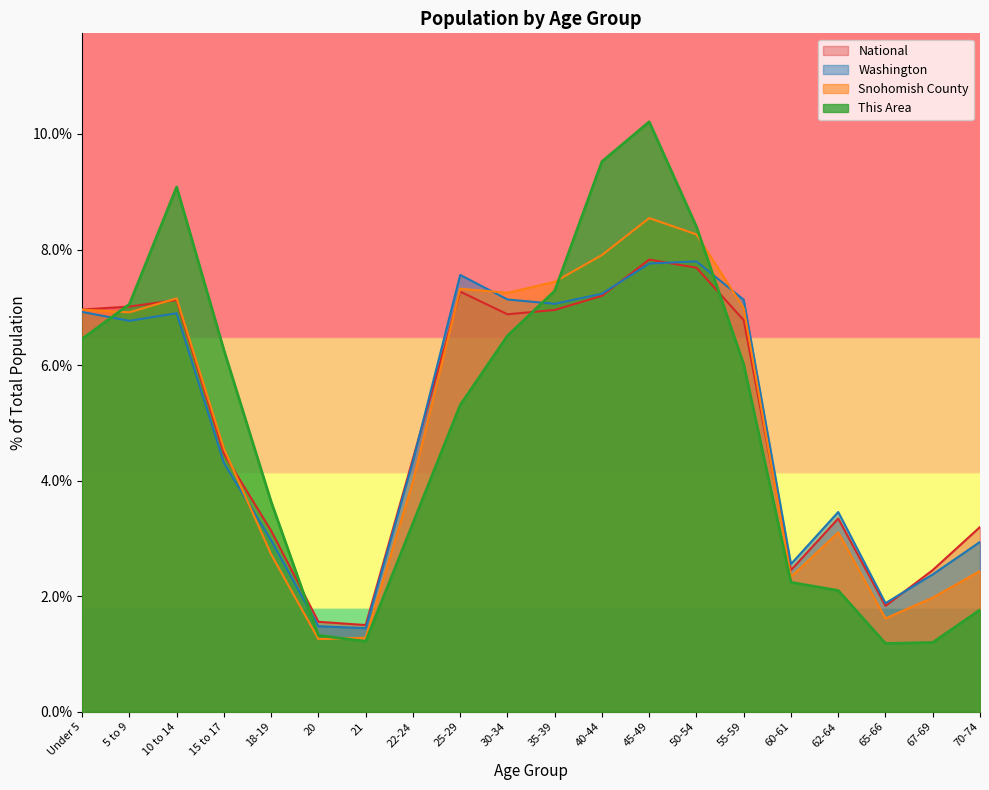

How many lines are shown in the chart?

4